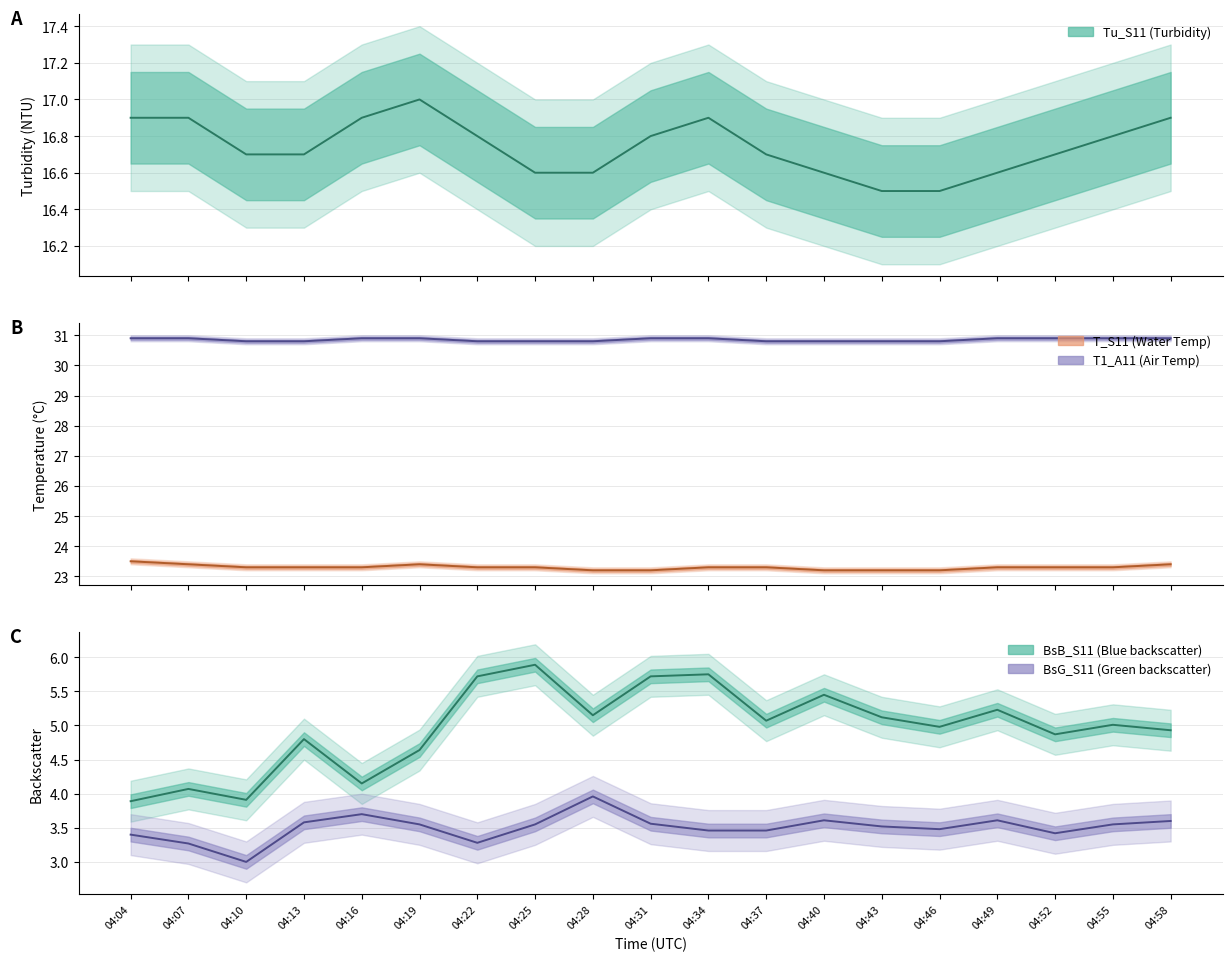

What is the difference between the highest and lowest values at 04:04?

27.5